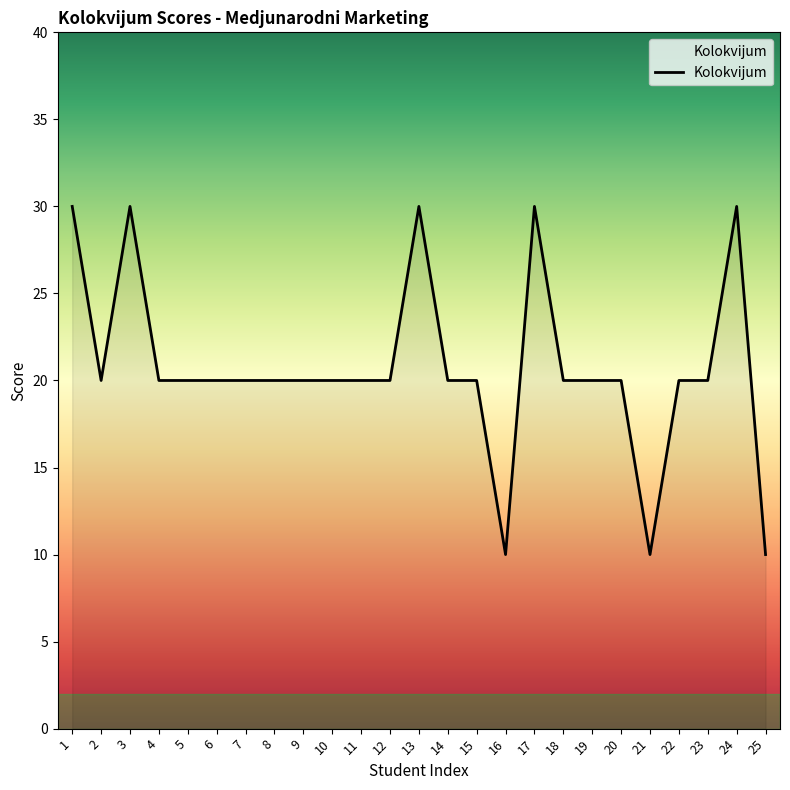

Reading right to left, transcribe all the data shown in this chart.

25=10	24=30	23=20	22=20	21=10	20=20	19=20	18=20	17=30	16=10	15=20	14=20	13=30	12=20	11=20	10=20	9=20	8=20	7=20	6=20	5=20	4=20	3=30	2=20	1=30